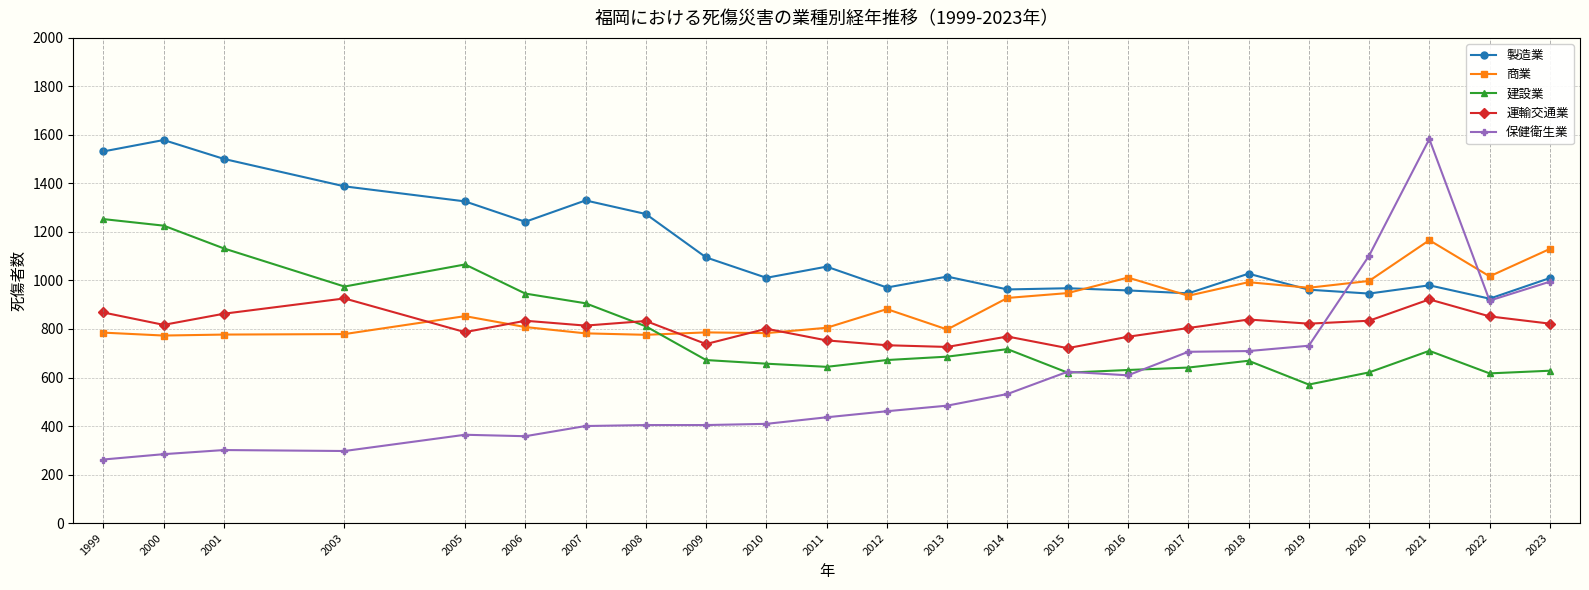

What are all the series names shown in the legend?

製造業, 商業, 建設業, 運輸交通業, 保健衛生業